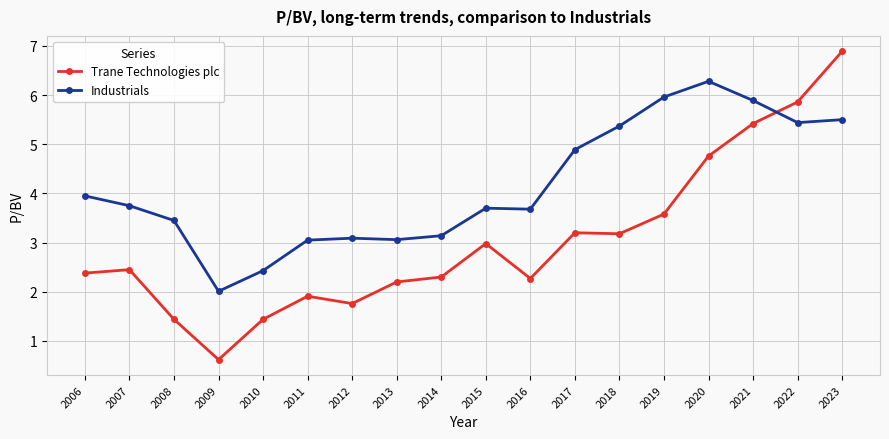

Read the Industrials value at 2020.

6.3